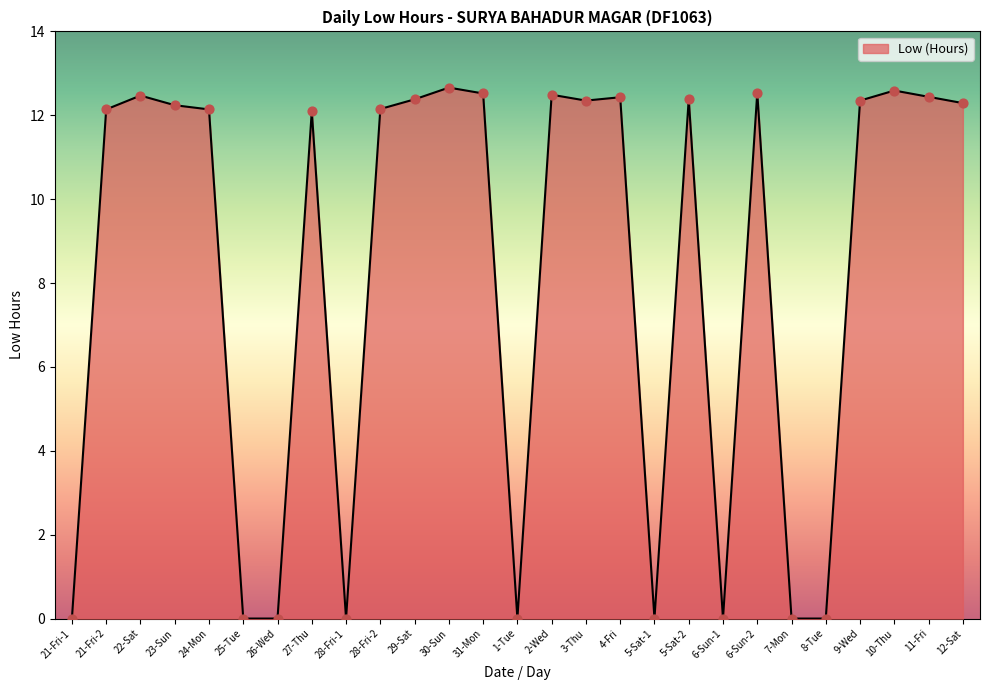

Which has a higher value, 11-Fri or 27-Thu?

11-Fri